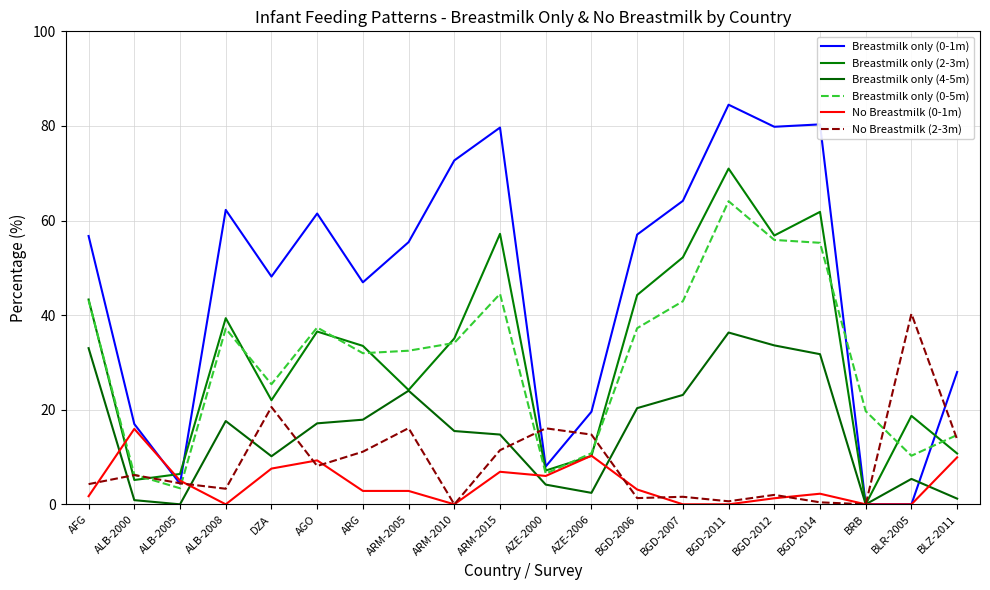

True or false: Breastmilk only (4-5m) has a value of 45.1 at AFG.

False